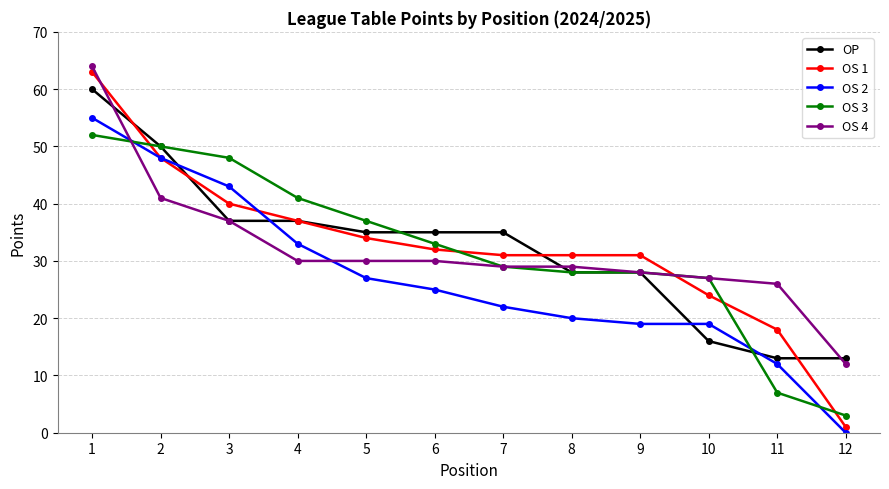

How many values in the OS 2 series are below 25?

6